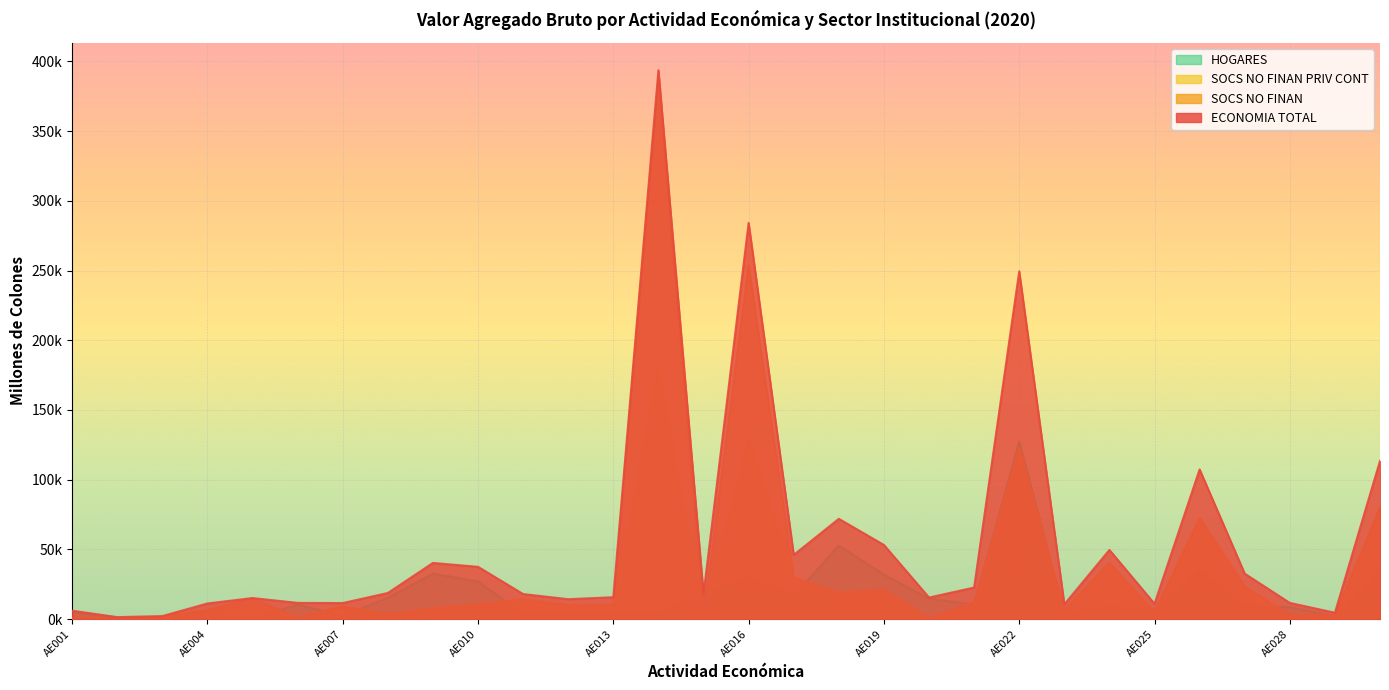

Reading left to right, transcribe all the data shown in this chart.

ECONOMIA TOTAL: 6027.0	1416.0	2185.8	11230.5	15101.4	11640.8	11505.4	18748.0	40301.6	37499.8	17963.7	14287.1	15710.2	393698.5	17930.5	284192.8	46039.6	71930.3	53176.5	15458.0	22642.7	249451.8	10578.7	49608.7	10984.5	107343.6	32610.4	11619.1	4552.7	113465.4
SOCS NO FINAN: 775.9	166.9	1418.7	6519.2	14982.3	1154.1	9041.1	3452.2	7687.1	10520.3	14229.0	10058.0	10598.2	388679.4	944.5	253600.6	29501.3	19150.8	21211.5	874.6	12186.4	122086.8	6388.7	40274.5	5027.1	72349.8	23375.1	2938.5	2603.2	79969.1
SOCS NO FINAN PRIV CONT: 775.9	166.9	1418.7	6519.2	8569.7	1154.1	9041.1	3452.2	7687.1	10520.3	14229.0	8725.7	8422.1	181141.2	944.5	129000.4	29501.3	19150.8	18107.0	874.6	8344.0	122086.8	6388.7	40274.5	5027.1	72349.8	23375.1	2938.5	2603.2	79969.1
HOGARES: 5251.1	1249.2	767.1	4711.3	119.1	10486.7	2464.3	15295.8	32614.5	26979.5	3734.6	4229.1	5112.0	5019.1	16985.9	30592.2	16538.4	52779.5	31965.0	14583.4	10456.3	127365.0	4189.9	9334.2	5957.5	34993.8	9235.3	8680.5	1949.5	33496.3